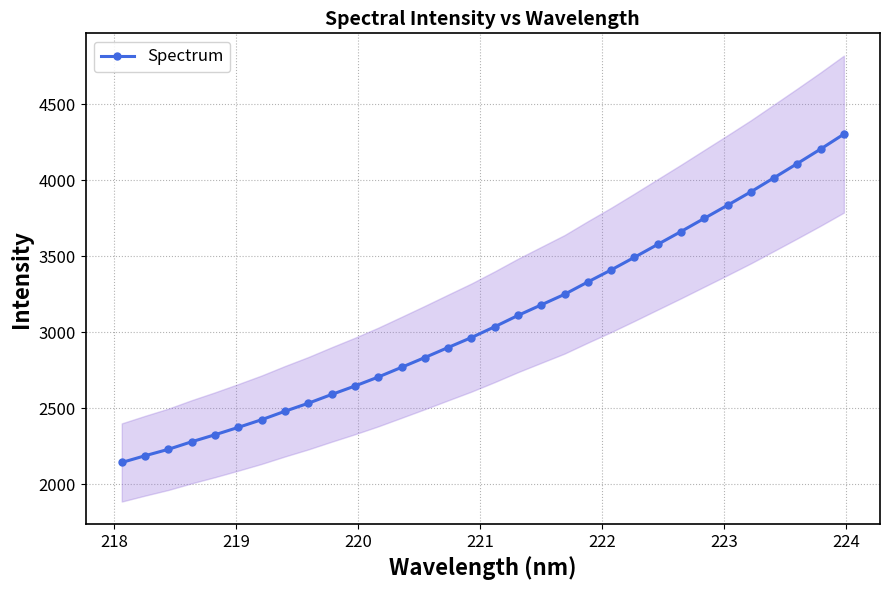

What is the value of the Spectrum point at the 19th from the left?

3179.7